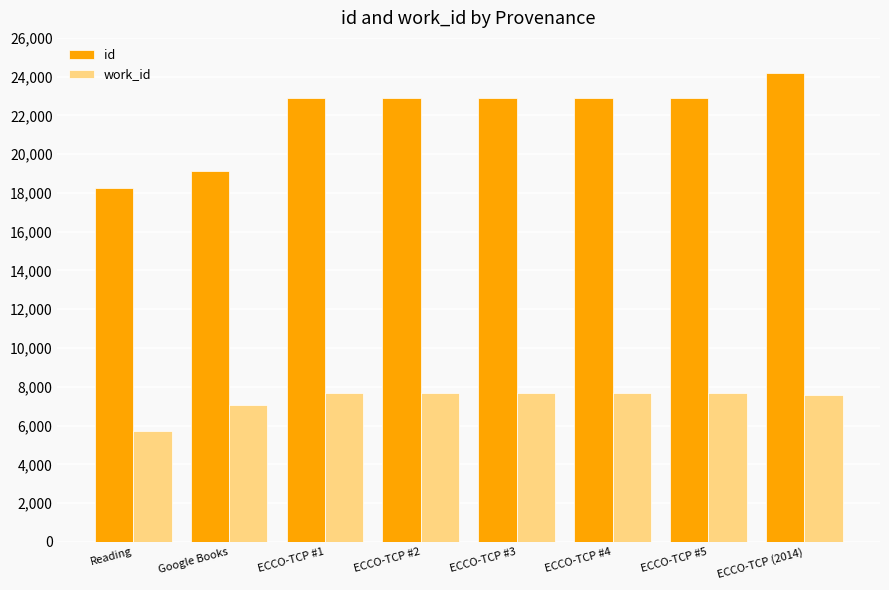

Between Reading and ECCO-TCP #3, which series saw the biggest shift?

id